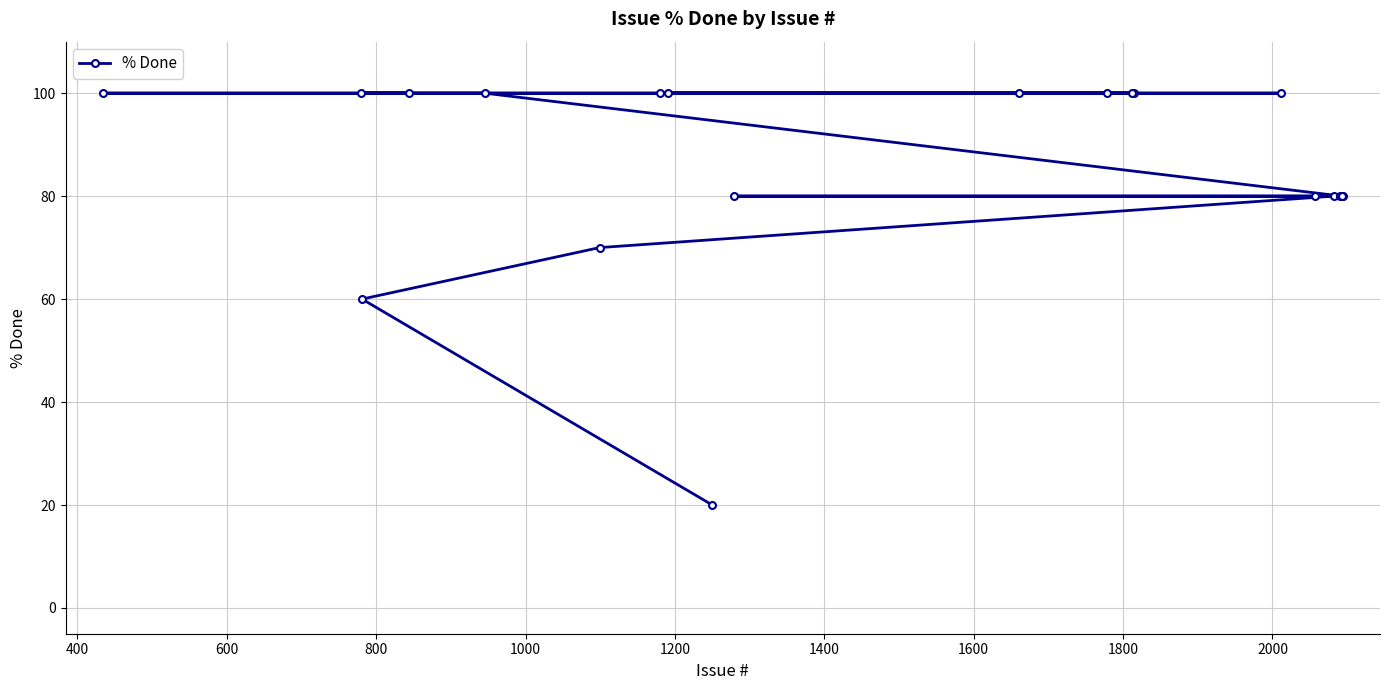

How many values are between 80 and 100?

17